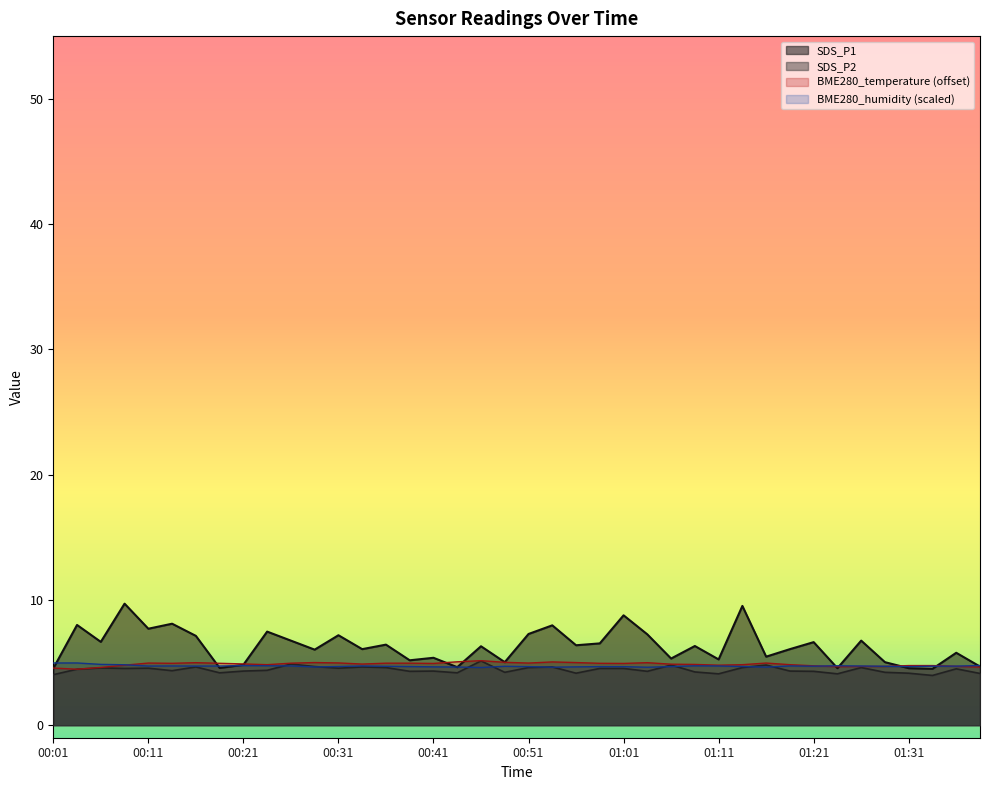

How many distinct data groups are displayed?

4